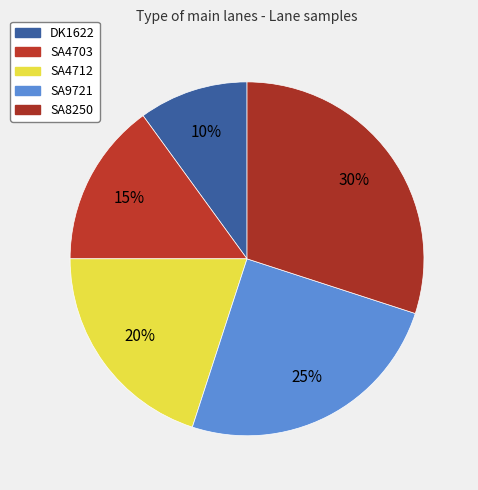

Is there a majority slice in this chart?

No